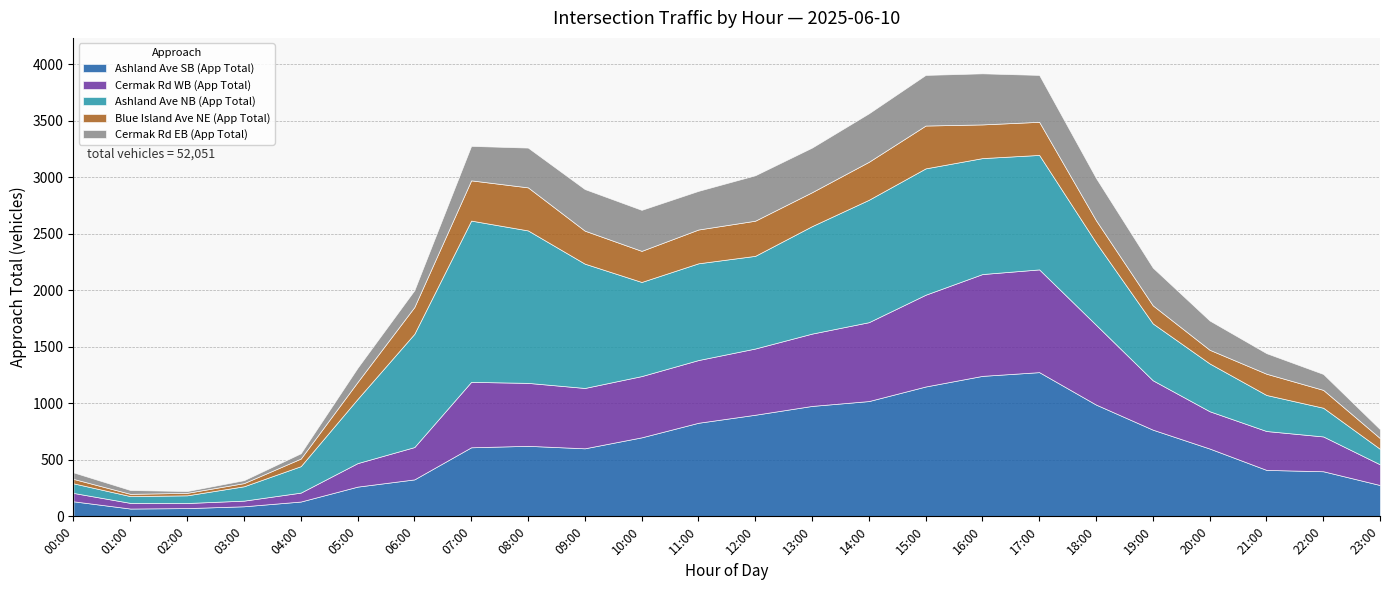

What is the smallest value displayed?

16